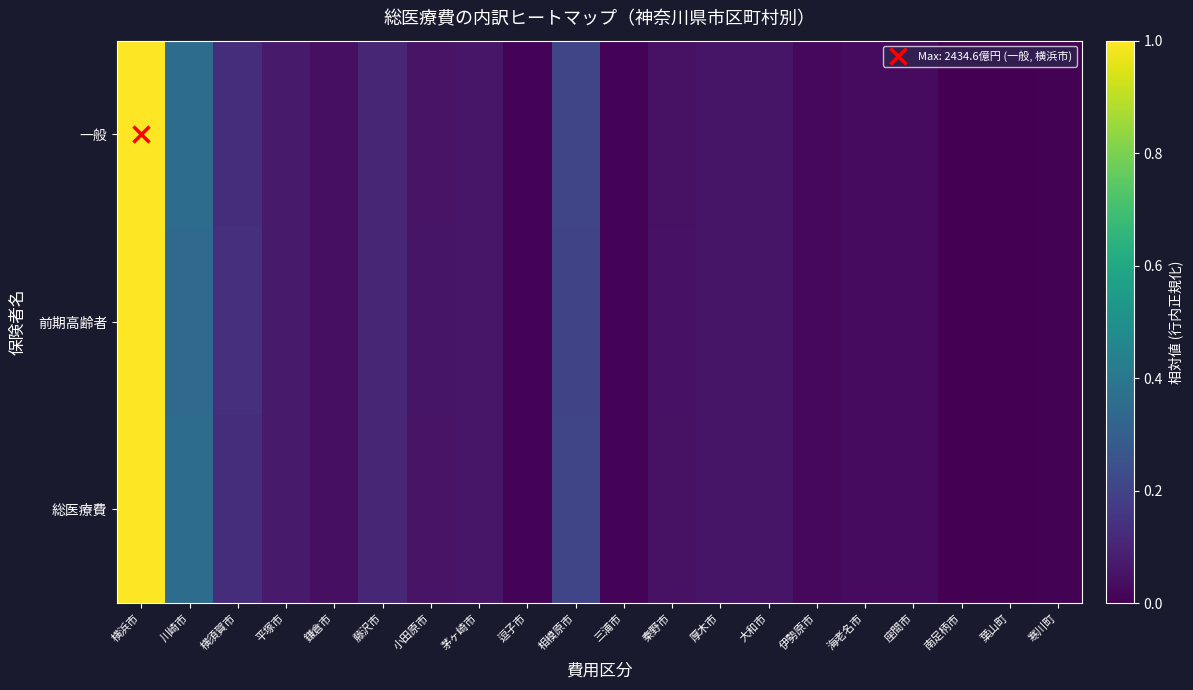

What is the greatest value displayed?

1.0